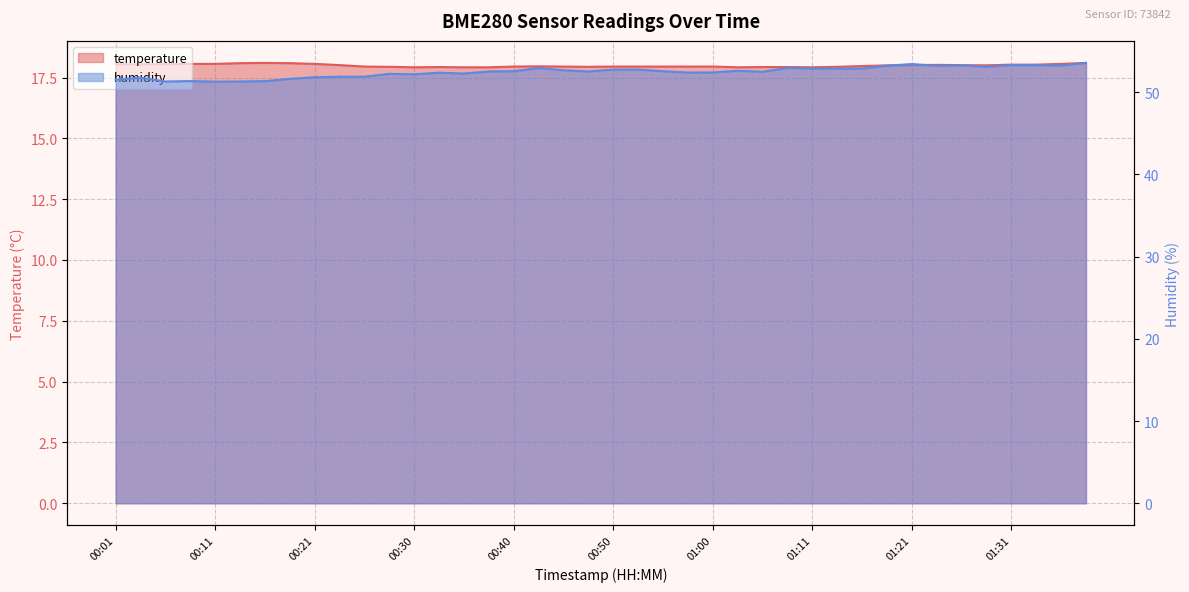

True or false: temperature and humidity intersect in this chart.

False